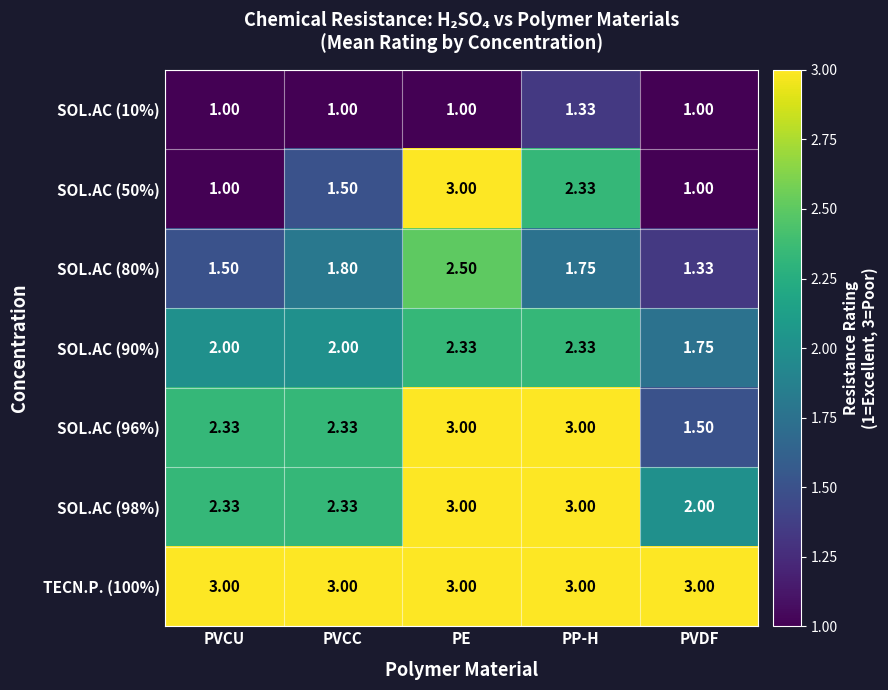

At which category is the sum across all series the highest?

PE